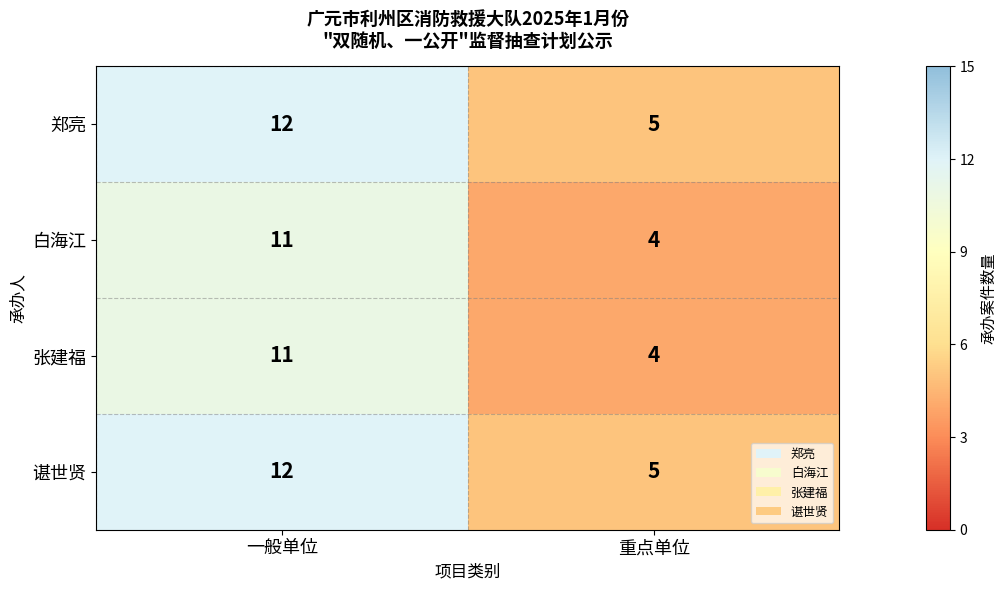

What is the difference between the maximum and minimum values in the 谌世贤 series?

7